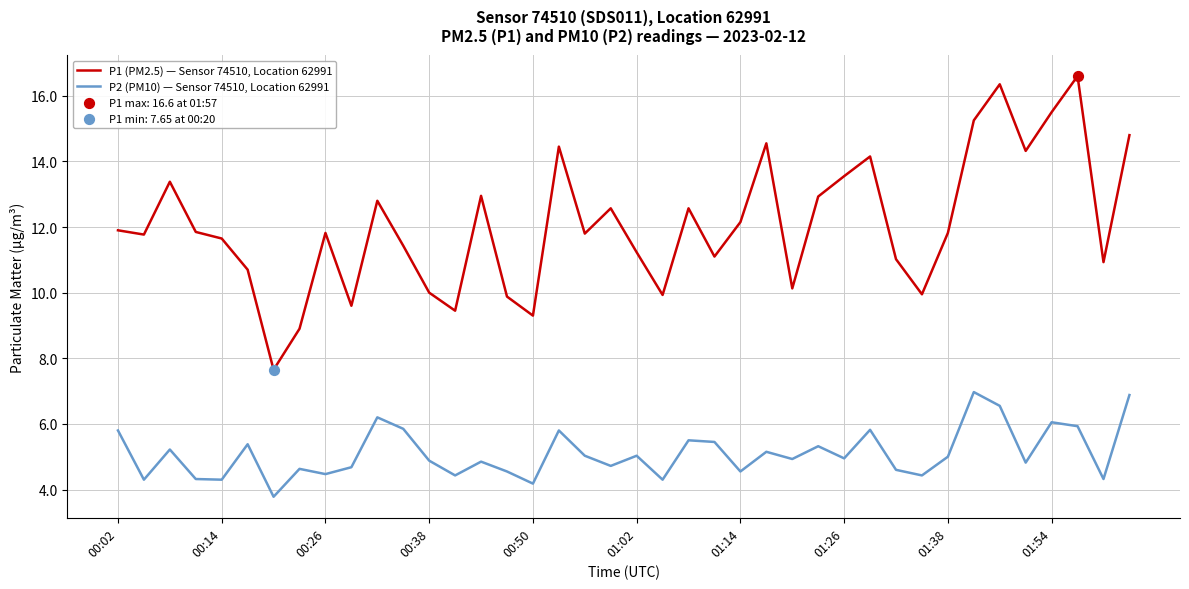

Which series has the widest spread of values?

P1 (PM2.5) — Sensor 74510, Location 62991